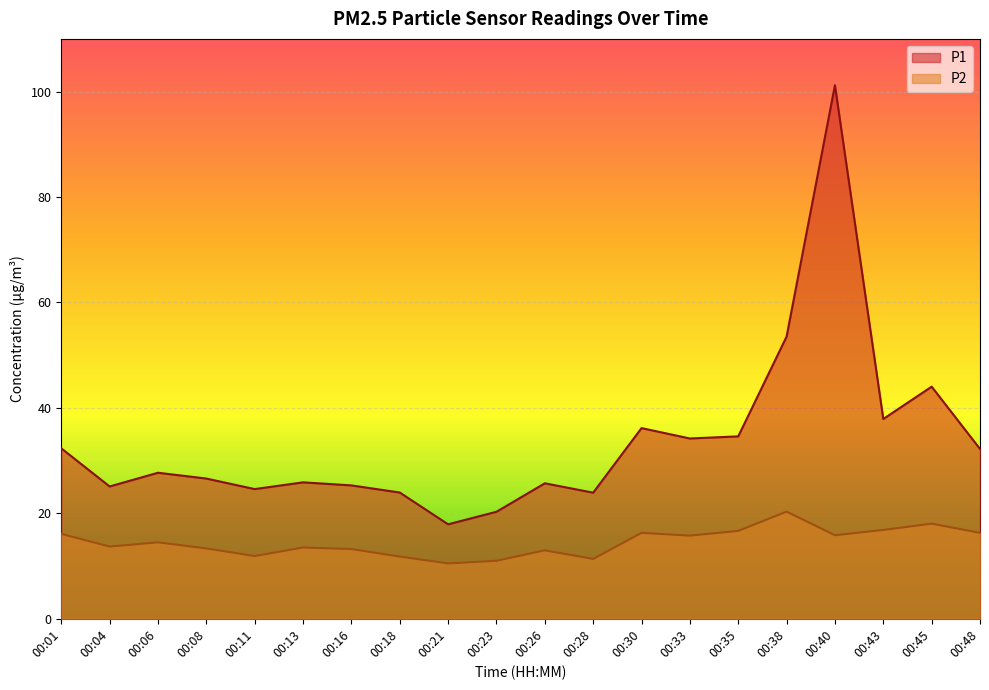

How many data points in P2 are less than 14?

10